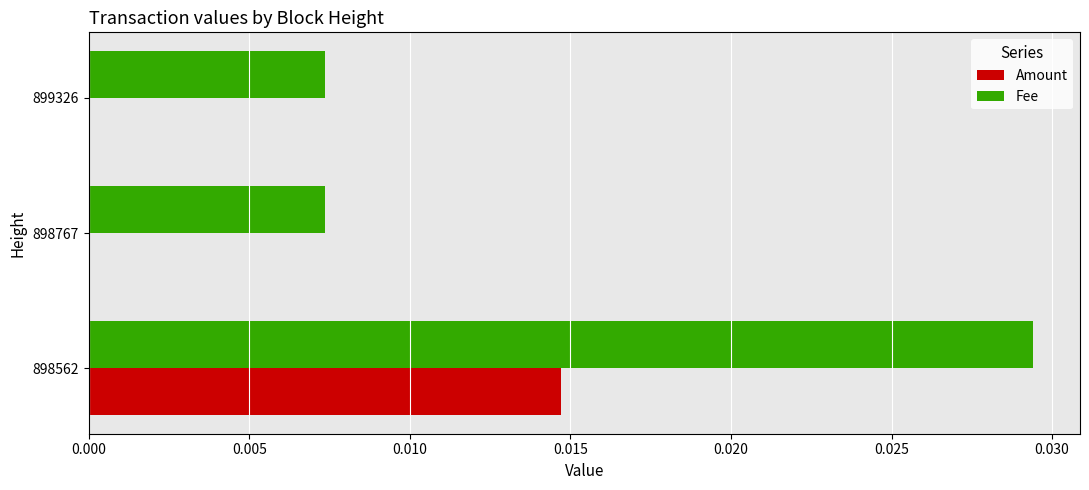

The value of Amount at 899326 is 0.0. True or false?

True